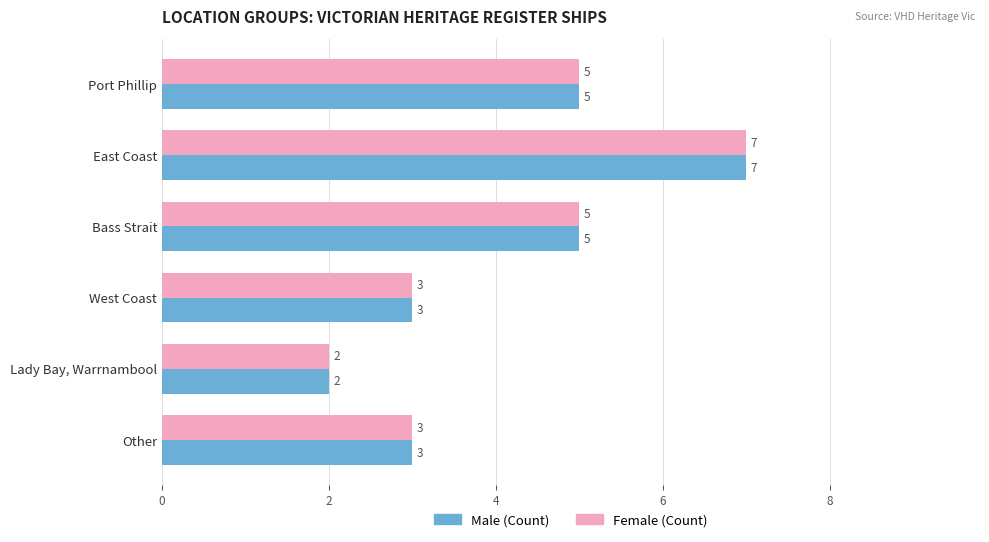

At which category is the sum across all series the highest?

East Coast